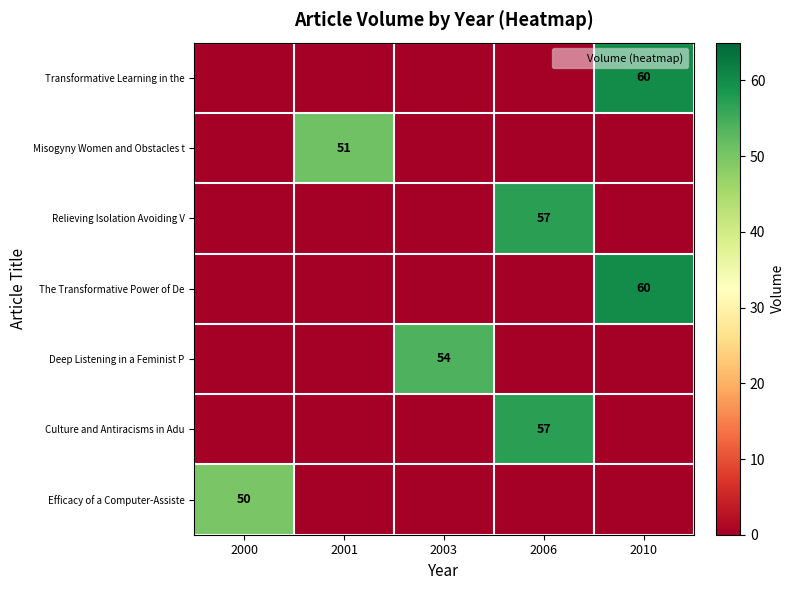

The Culture and Antiracisms in Adu series shows 57 at 2006. True or false?

True